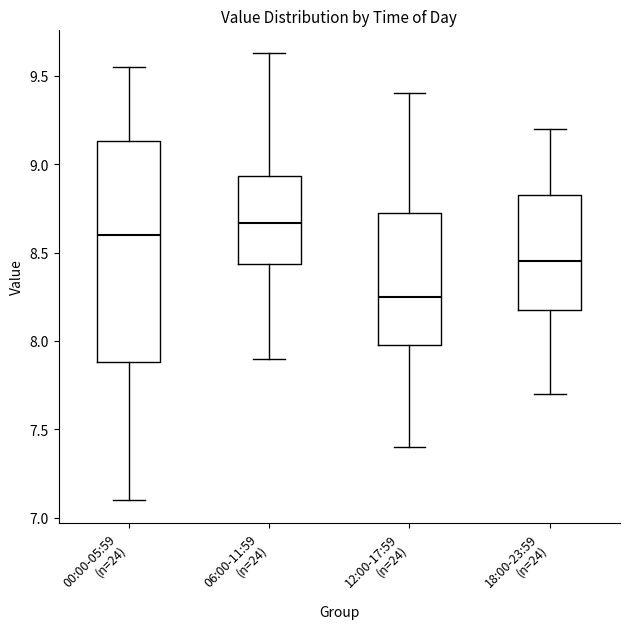

Which box's median line is the lowest?

12:00-17:59 (n=24)